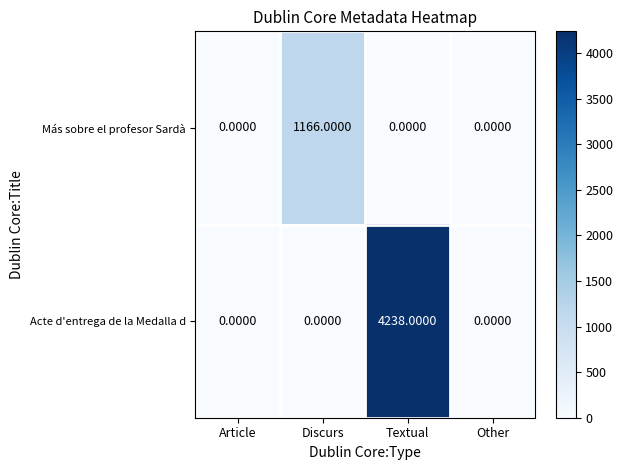

What is the average value of the Más sobre el profesor Sardà series?

292